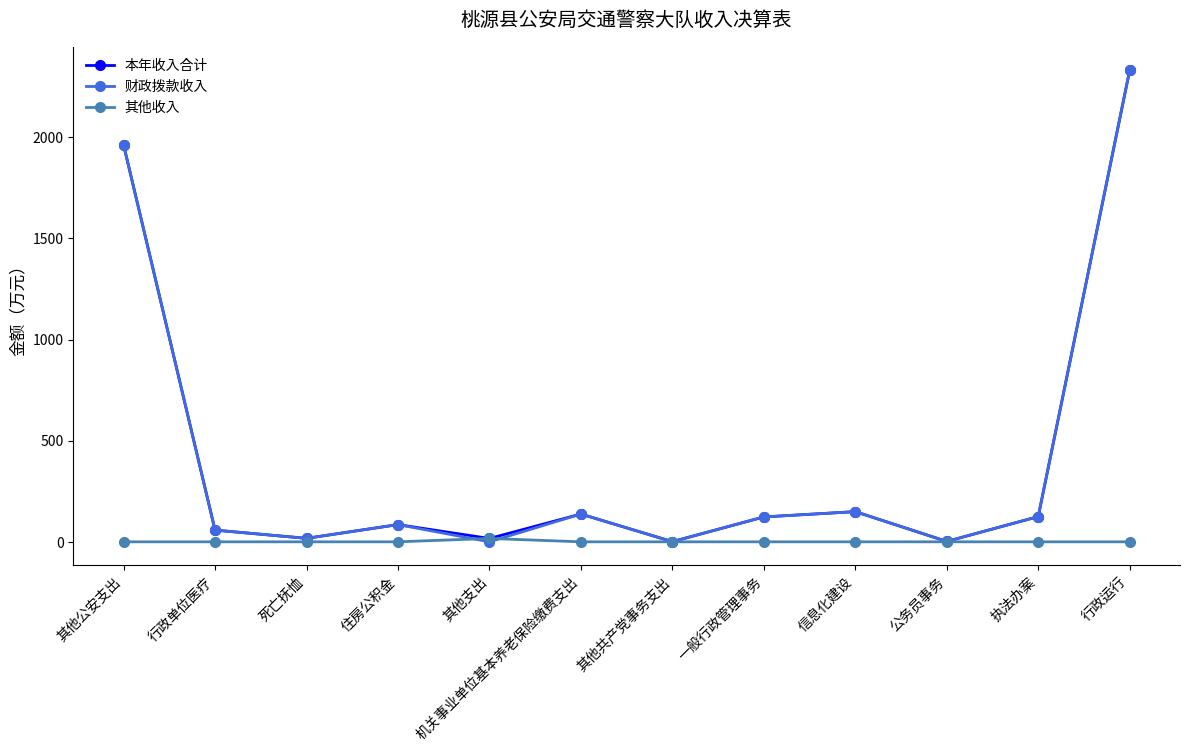

What is the total value across all series at 行政运行?

4664.2